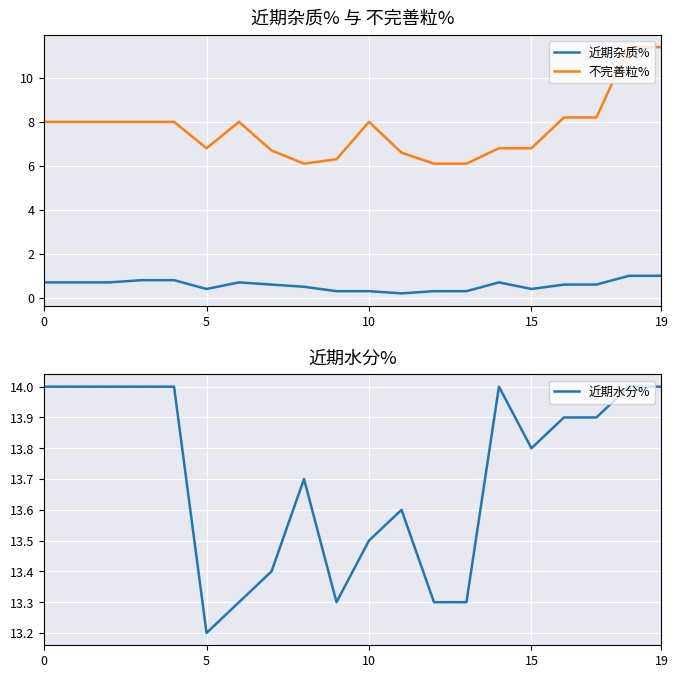

Is this an area chart (filled region under the line)?

No